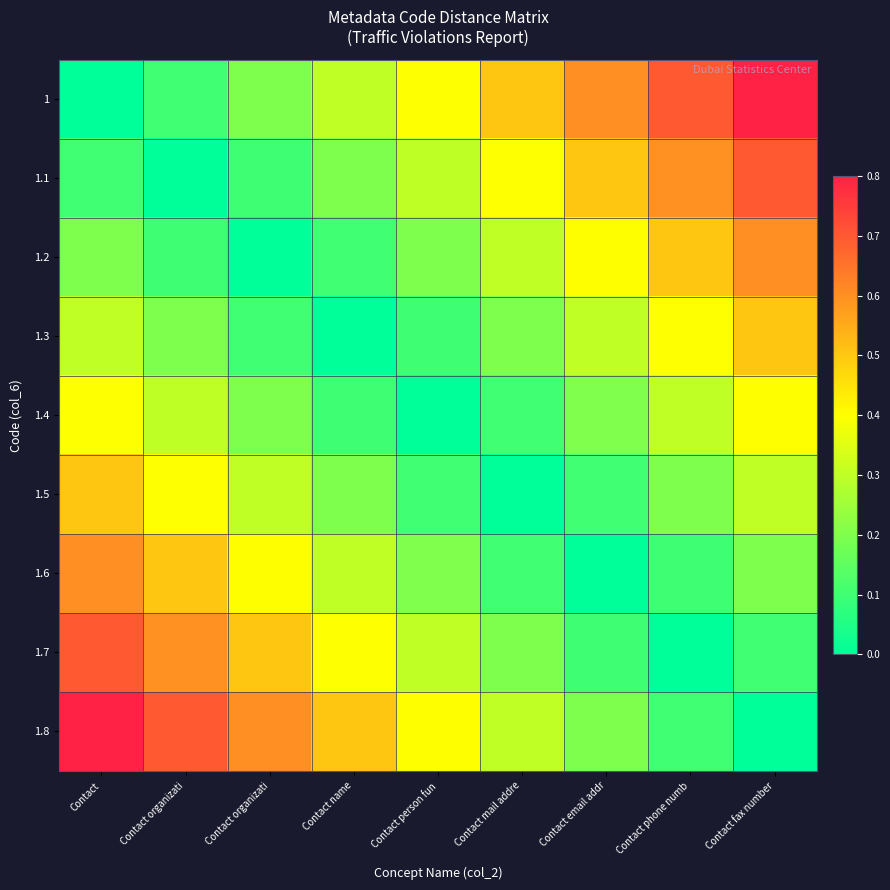

How many data points does each series have?

9